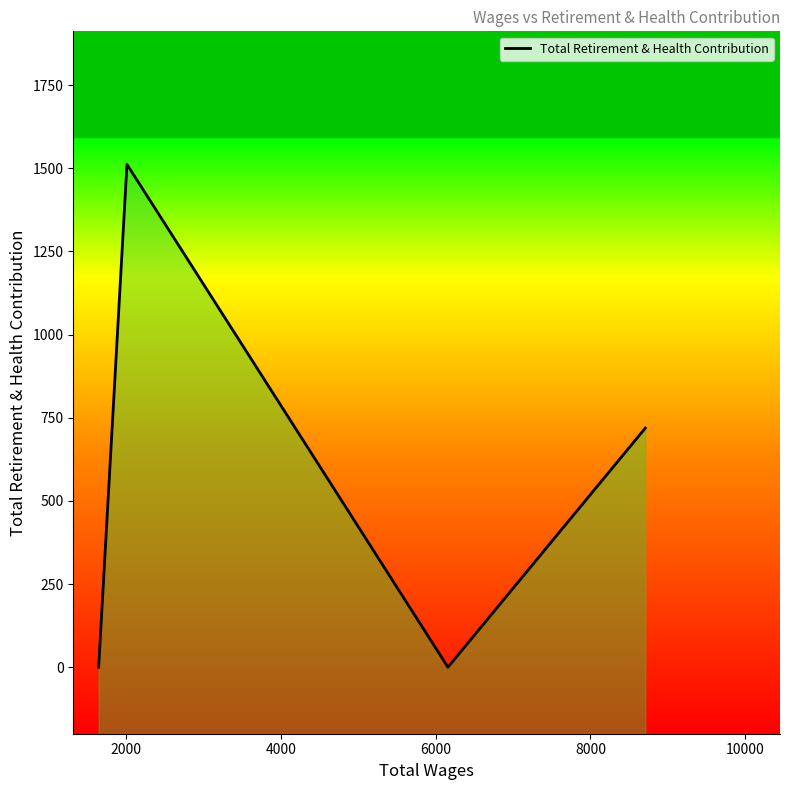

What is the value of the 4th point from the left?

719